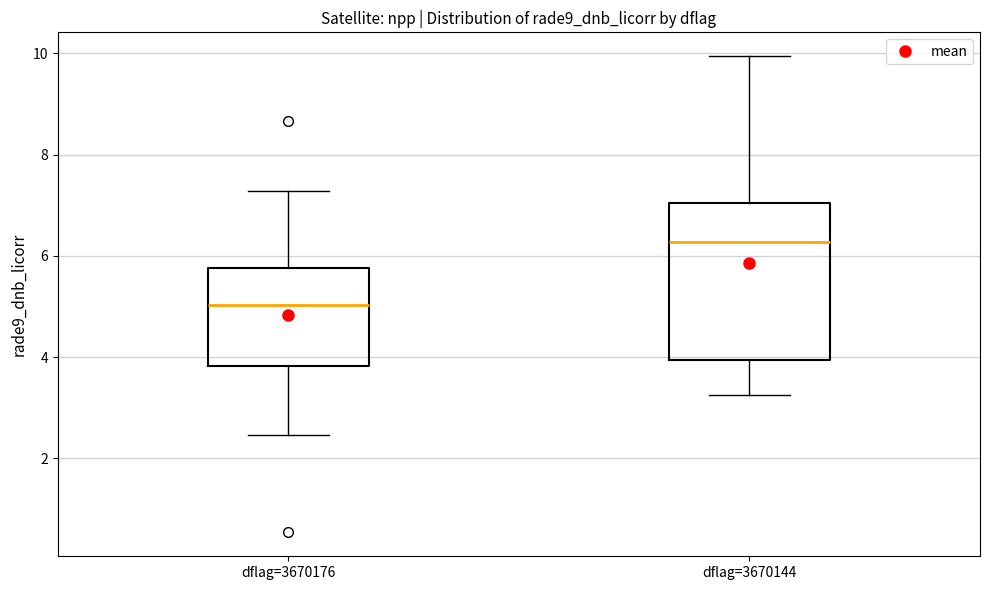

Comparing the boxes themselves (not the whiskers), which one is the tallest?

dflag=3670144